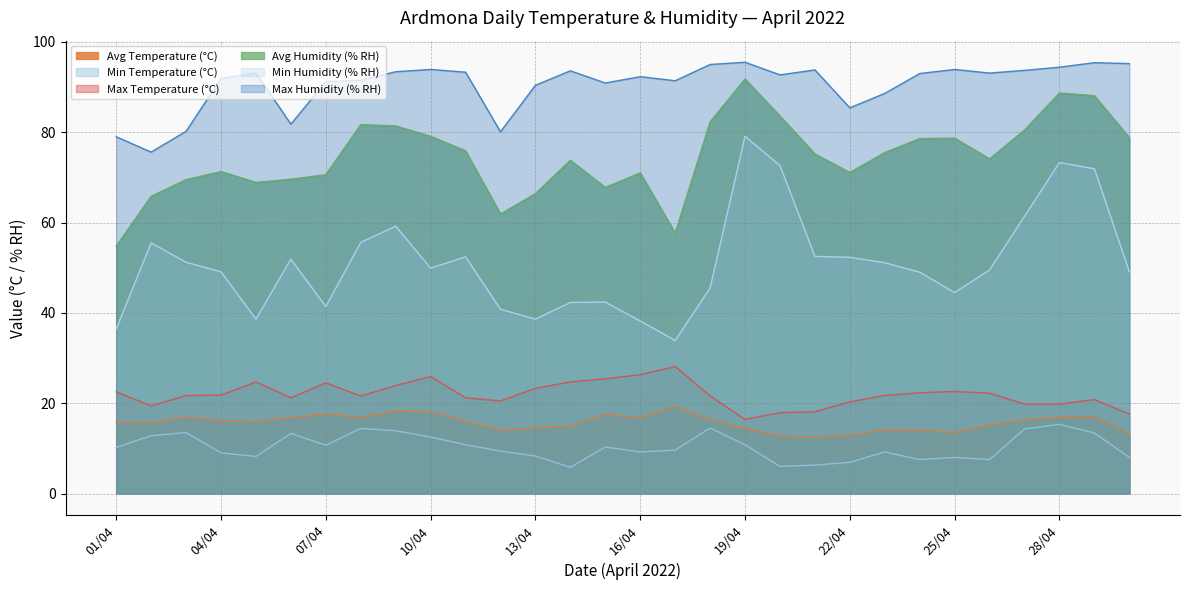

The Max Humidity (% RH) series shows 158.8 at 20/04. True or false?

False